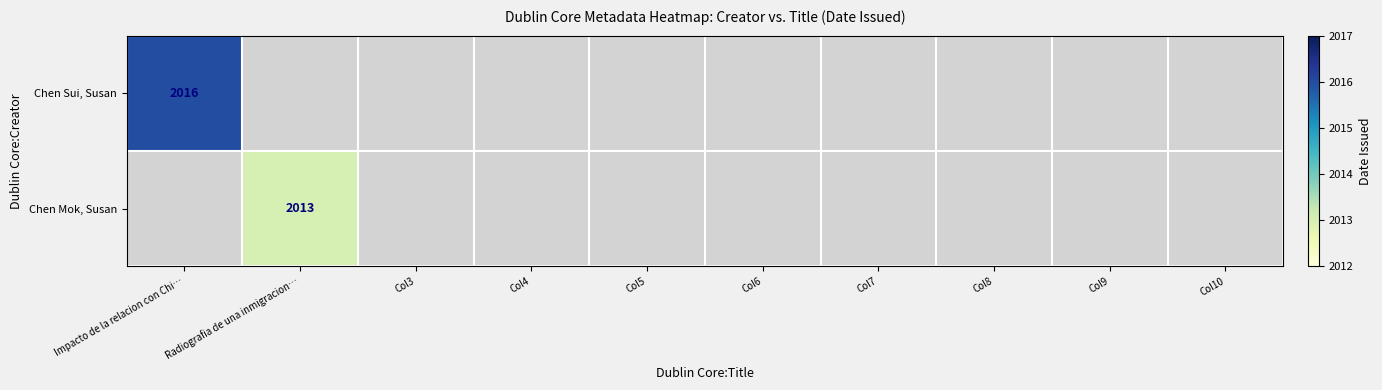

Is it true that Chen Sui, Susan equals 2016 at Impacto de la relacion con Chi…?

True